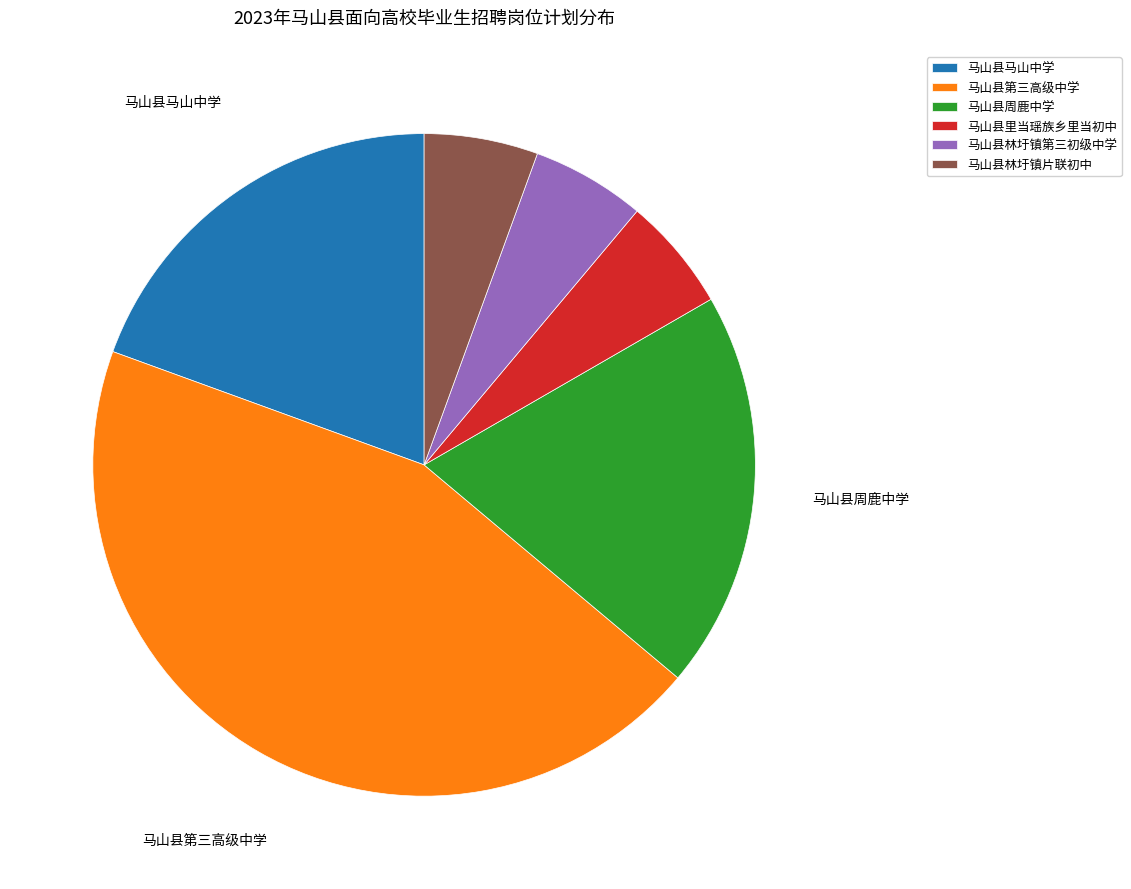

Is there a majority slice in this chart?

No